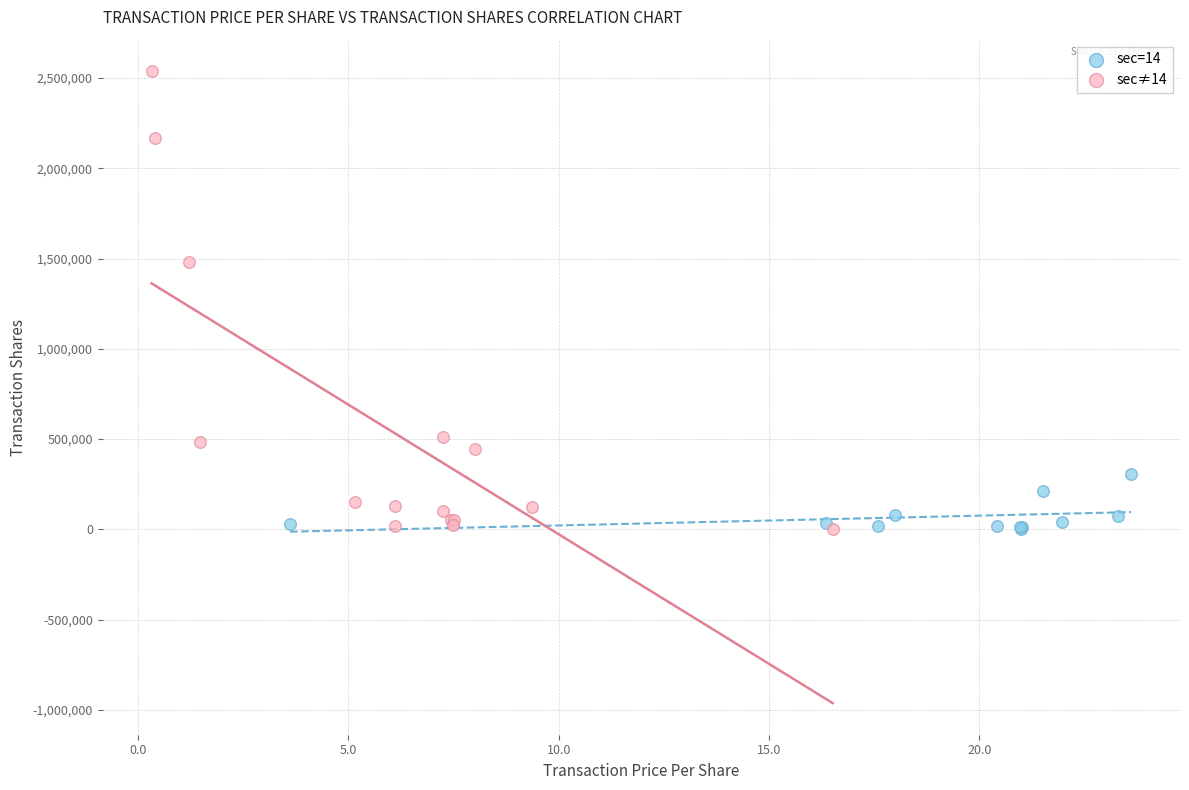

Which series contains the highest Y value?

sec≠14